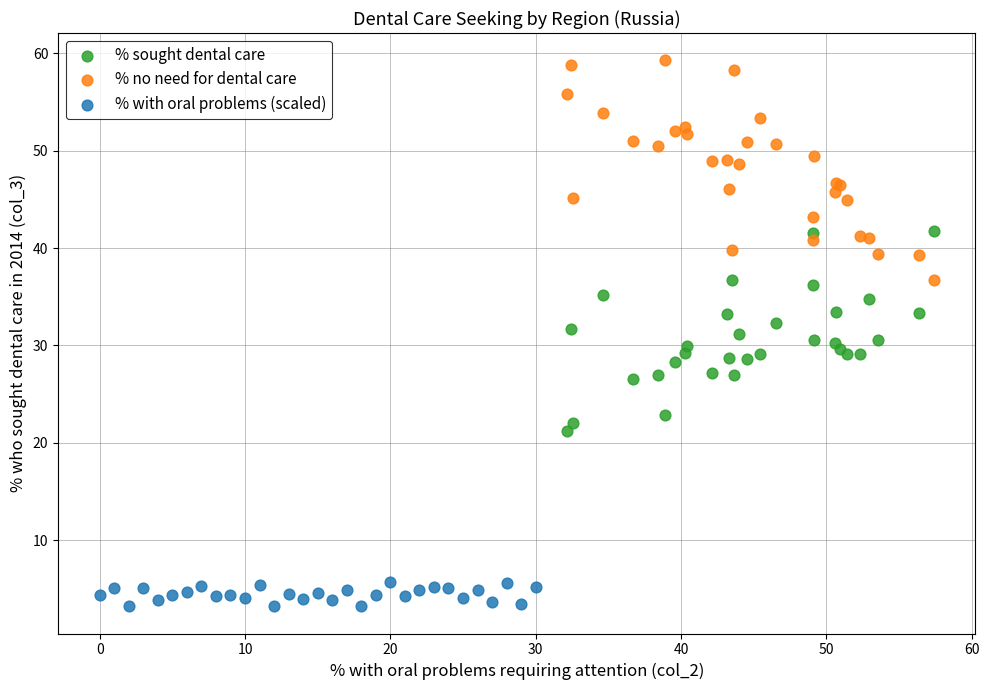

Which series reaches the minimum Y coordinate?

% with oral problems (scaled)